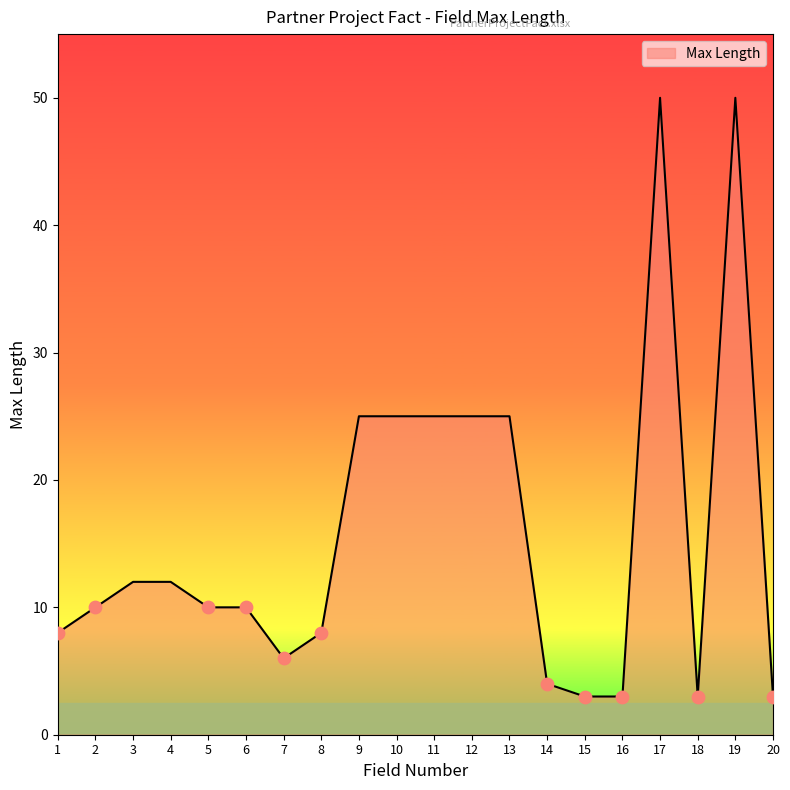

Between 18 and 3, which is larger?

3